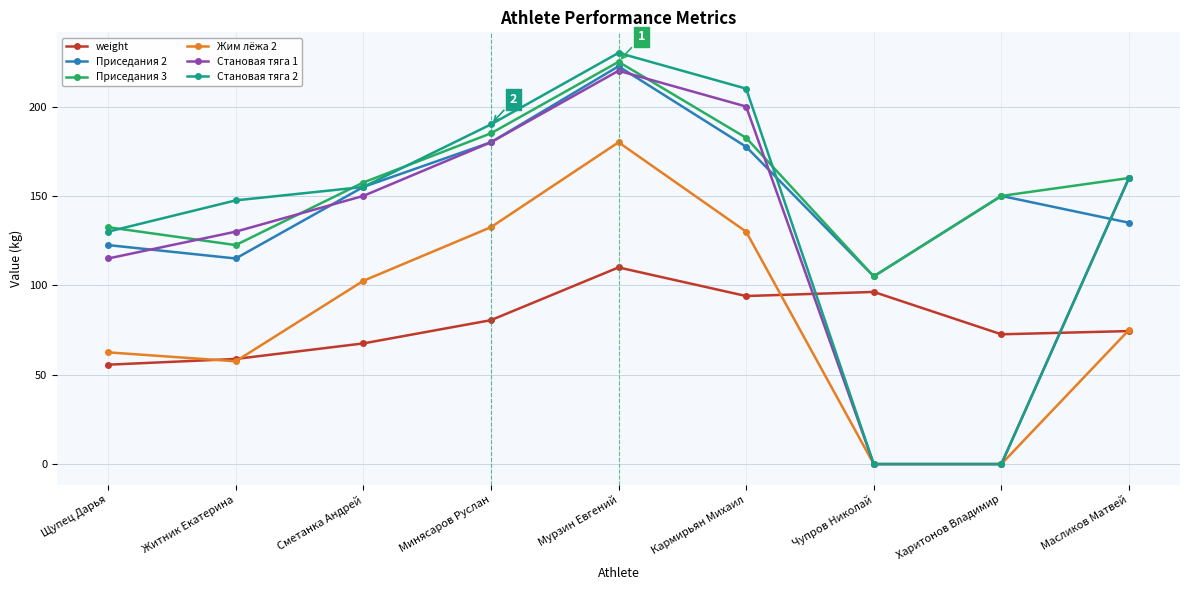

How many data points does each series have?

9